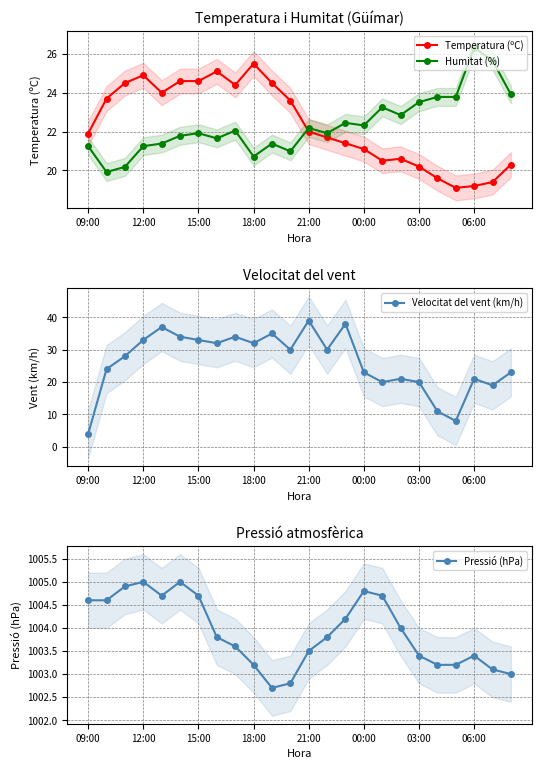

True or false: Pressió (hPa) and Velocitat del vent (km/h) intersect in this chart.

False